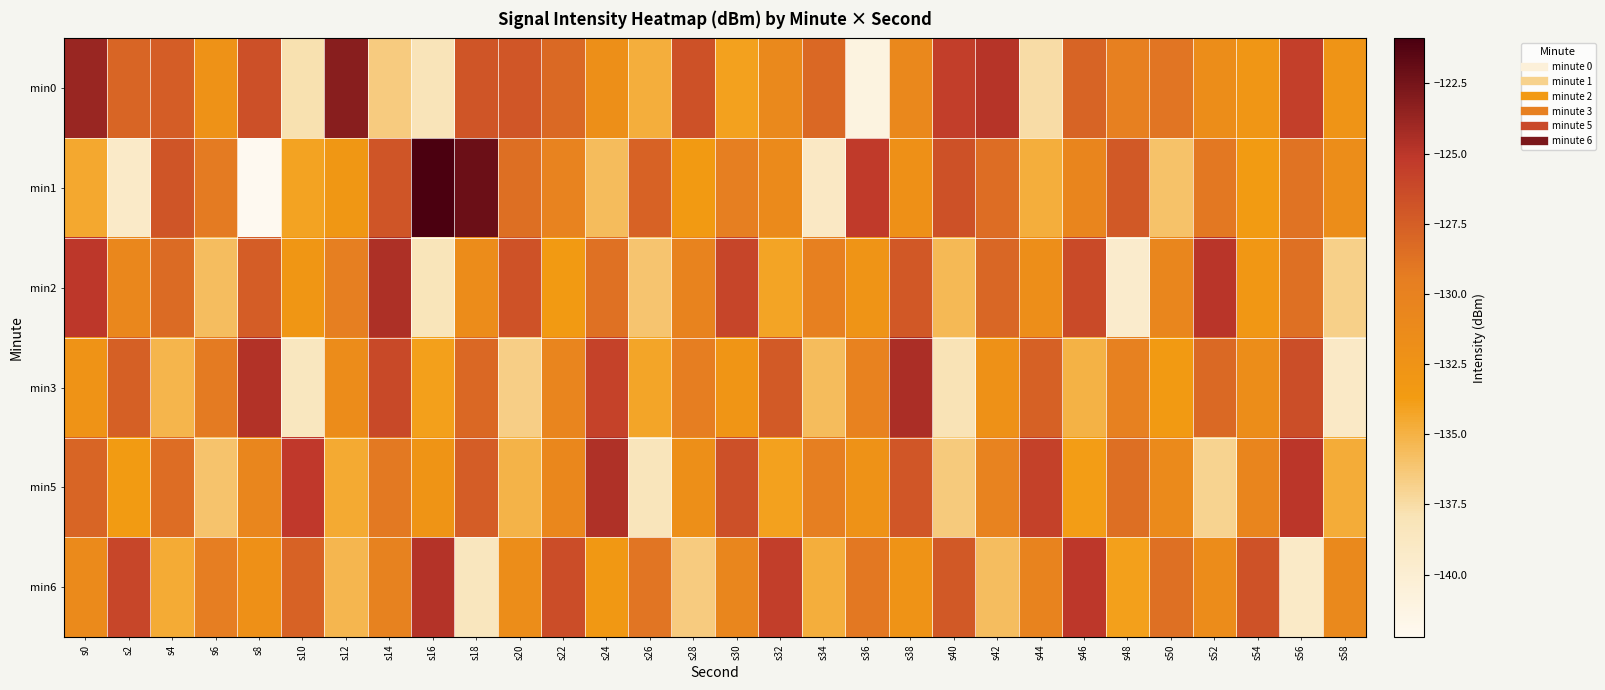

Reading left to right, transcribe all the data shown in this chart.

min0: s0=-123.8	s2=-127.9	s4=-127.4	s6=-132.3	s8=-126.6	s10=-137.8	s12=-123.2	s14=-136.5	s16=-138.1	s18=-126.9	s20=-127.0	s22=-128.2	s24=-131.8	s26=-134.7	s28=-126.7	s30=-134.1	s32=-131.0	s34=-128.1	s36=-141.1	s38=-130.9	s40=-125.6	s42=-124.9	s44=-137.5	s46=-127.9	s48=-129.9	s50=-128.9	s52=-131.6	s54=-132.9	s56=-125.6	s58=-132.6
min1: s0=-134.4	s2=-139.3	s4=-126.9	s6=-129.3	s8=-142.2	s10=-134.1	s12=-133.0	s14=-126.9	s16=-120.9	s18=-122.1	s20=-128.5	s22=-130.2	s24=-135.6	s26=-127.8	s28=-133.4	s30=-129.7	s32=-131.2	s34=-138.9	s36=-125.3	s38=-132.1	s40=-126.7	s42=-128.4	s44=-134.8	s46=-130.5	s48=-127.2	s50=-135.9	s52=-129.1	s54=-133.6	s56=-128.8	s58=-131.7
min2: s0=-125.1	s2=-130.8	s4=-128.3	s6=-135.7	s8=-127.4	s10=-132.9	s12=-129.6	s14=-124.5	s16=-138.2	s18=-131.4	s20=-126.8	s22=-133.5	s24=-128.7	s26=-136.1	s28=-130.3	s30=-125.9	s32=-134.2	s34=-129.8	s36=-132.6	s38=-127.1	s40=-135.4	s42=-128.0	s44=-131.8	s46=-126.3	s48=-139.5	s50=-130.7	s52=-124.9	s54=-133.1	s56=-128.6	s58=-136.8
min3: s0=-132.4	s2=-127.6	s4=-135.2	s6=-129.3	s8=-124.7	s10=-138.6	s12=-131.5	s14=-126.2	s16=-133.9	s18=-128.1	s20=-136.7	s22=-130.4	s24=-125.8	s26=-134.3	s28=-129.5	s30=-132.8	s32=-127.3	s34=-135.6	s36=-130.1	s38=-124.4	s40=-137.9	s42=-132.2	s44=-127.7	s46=-135.0	s48=-129.9	s50=-133.4	s52=-128.2	s54=-131.6	s56=-126.5	s58=-139.1
min5: s0=-127.9	s2=-133.6	s4=-128.4	s6=-136.0	s8=-130.7	s10=-125.2	s12=-134.5	s14=-129.2	s16=-132.7	s18=-127.4	s20=-135.1	s22=-130.8	s24=-124.6	s26=-138.3	s28=-131.9	s30=-126.6	s32=-134.0	s34=-129.7	s36=-132.3	s38=-127.0	s40=-136.4	s42=-130.2	s44=-125.7	s46=-133.8	s48=-128.5	s50=-131.2	s52=-136.9	s54=-130.5	s56=-125.0	s58=-134.7
min6: s0=-131.3	s2=-126.0	s4=-134.6	s6=-129.4	s8=-132.1	s10=-127.8	s12=-135.3	s14=-130.0	s16=-124.8	s18=-138.5	s20=-131.7	s22=-126.4	s24=-133.2	s26=-128.9	s28=-136.5	s30=-130.6	s32=-125.5	s34=-134.8	s36=-129.1	s38=-132.5	s40=-127.2	s42=-135.7	s44=-130.3	s46=-125.1	s48=-133.9	s50=-128.6	s52=-131.4	s54=-126.8	s56=-139.2	s58=-131.0